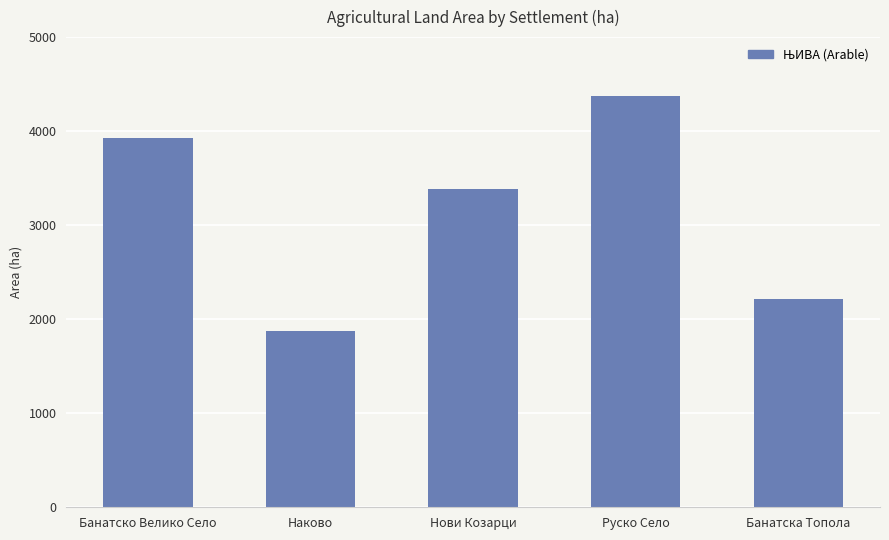

What is the greatest value displayed?

4379.0